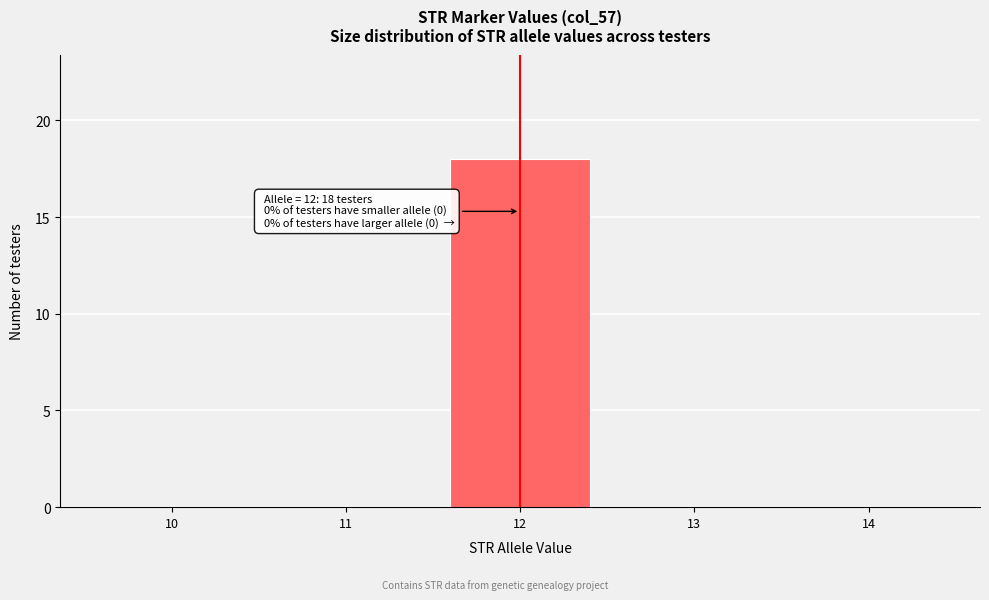

Over which range of the x-axis is the bar tallest?

11.5 to 12.5